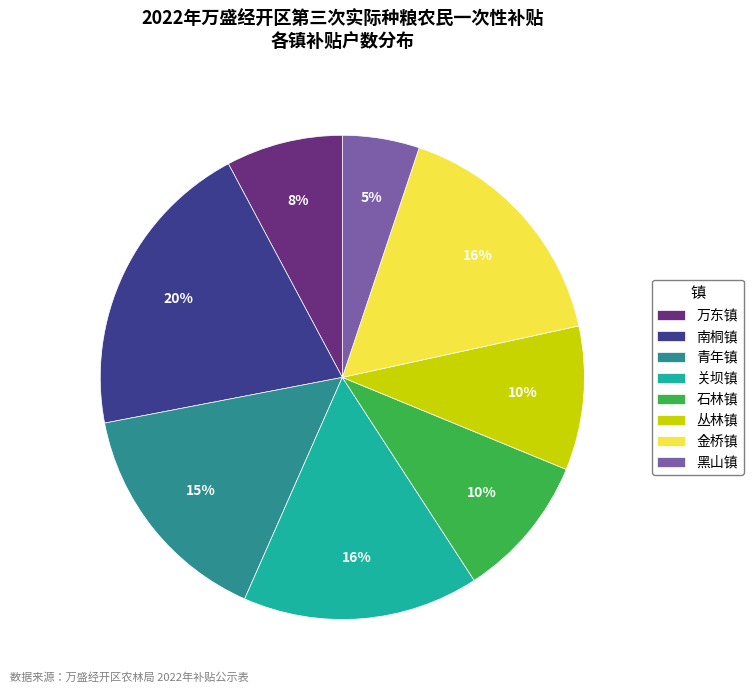

Which slice is the smallest?

黑山镇